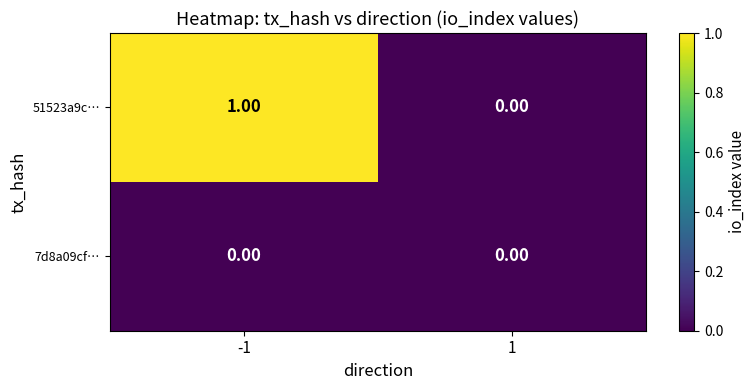

At -1, list the series in order from largest to smallest.

51523a9c…, 7d8a09cf…